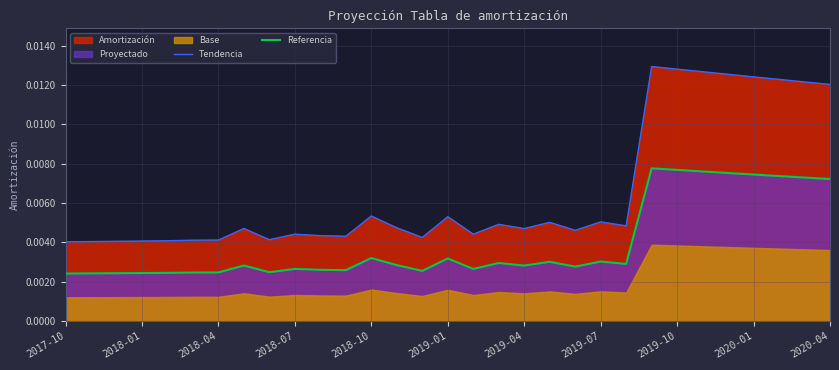

True or false: Tendencia has more than 1 interior local peaks.

True